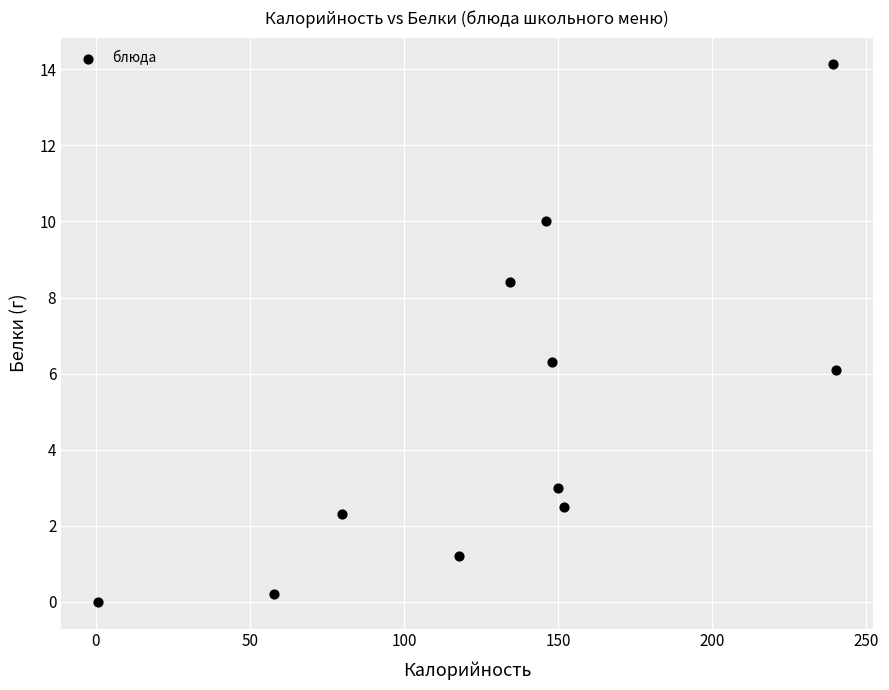

What Y value in the scatter plot is closest to 7?

6.3